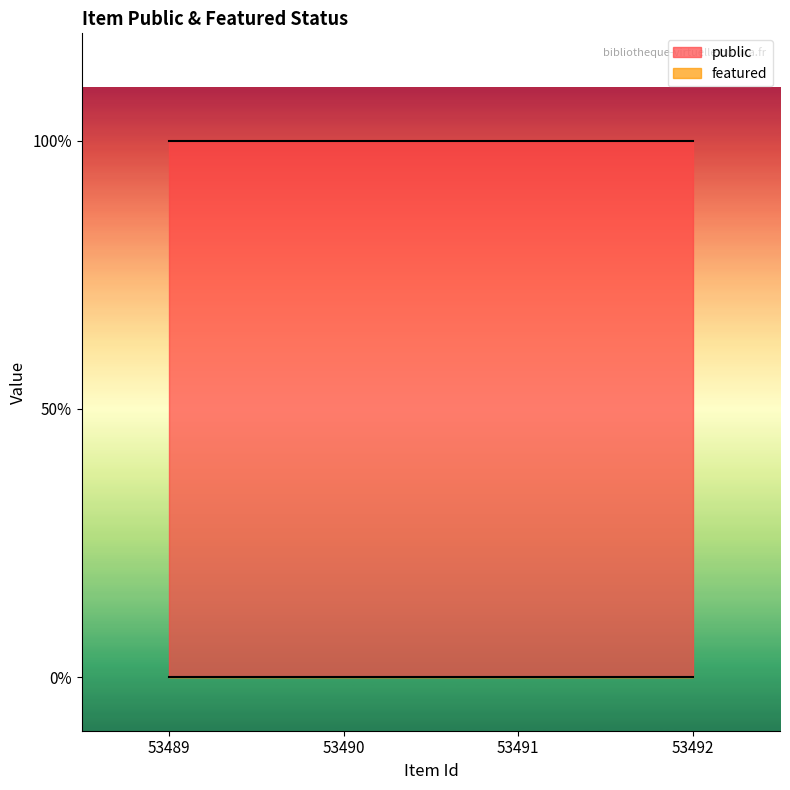

List the labels in order of featured value, smallest first.

53489, 53490, 53491, 53492